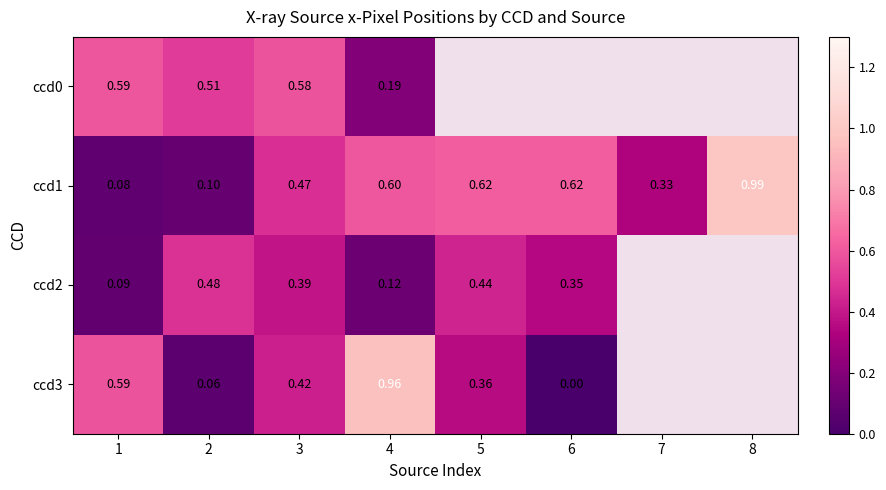

Is the value of ccd3 at 5 greater than the value of ccd2 at 1?

Yes